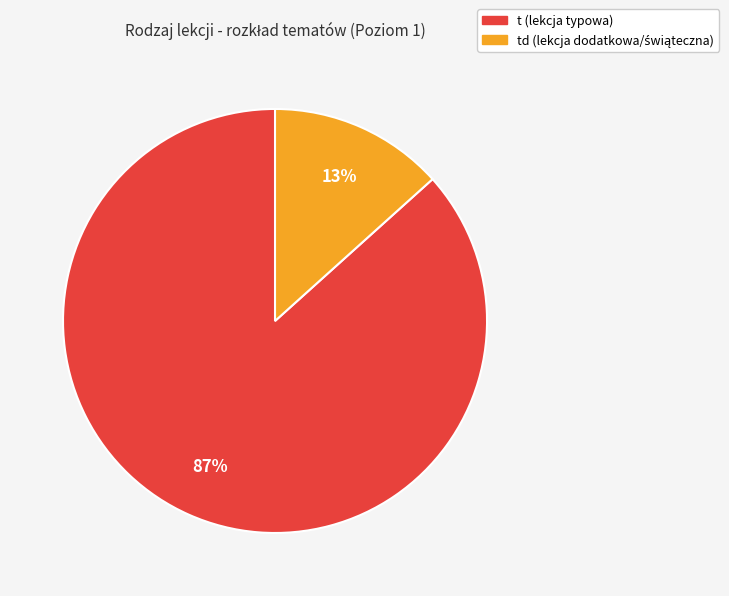

To the nearest percent, what is the average slice percentage?

50%